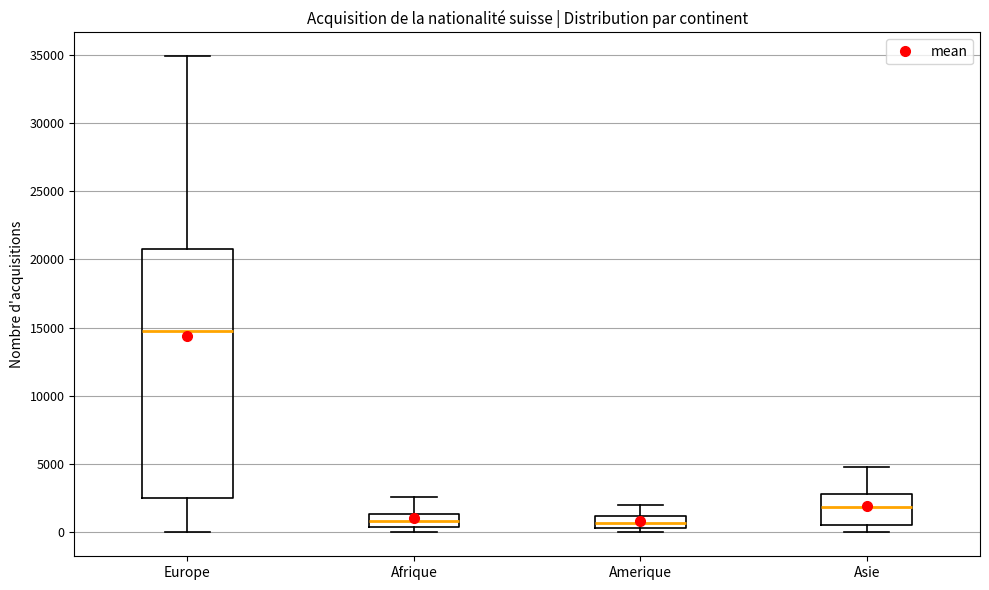

Which box is the tallest, from its lower edge to its upper edge?

Europe